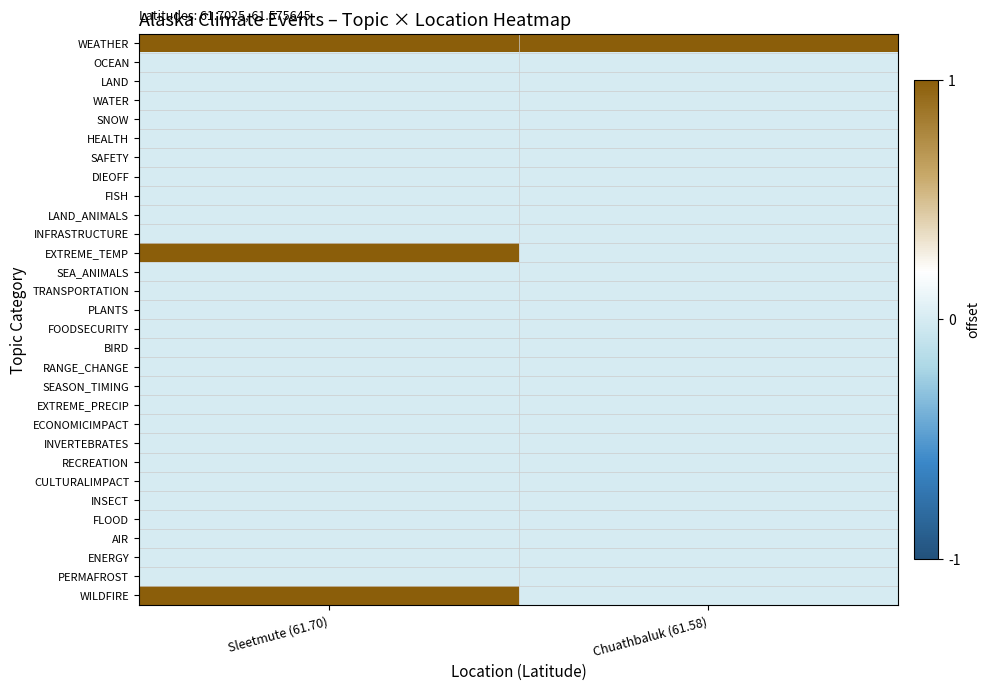

Reading left to right, transcribe all the data shown in this chart.

WEATHER: Sleetmute (61.70)=1	Chuathbaluk (61.58)=1
OCEAN: Sleetmute (61.70)=0	Chuathbaluk (61.58)=0
LAND: Sleetmute (61.70)=0	Chuathbaluk (61.58)=0
WATER: Sleetmute (61.70)=0	Chuathbaluk (61.58)=0
SNOW: Sleetmute (61.70)=0	Chuathbaluk (61.58)=0
HEALTH: Sleetmute (61.70)=0	Chuathbaluk (61.58)=0
SAFETY: Sleetmute (61.70)=0	Chuathbaluk (61.58)=0
DIEOFF: Sleetmute (61.70)=0	Chuathbaluk (61.58)=0
FISH: Sleetmute (61.70)=0	Chuathbaluk (61.58)=0
LAND_ANIMALS: Sleetmute (61.70)=0	Chuathbaluk (61.58)=0
INFRASTRUCTURE: Sleetmute (61.70)=0	Chuathbaluk (61.58)=0
EXTREME_TEMP: Sleetmute (61.70)=1	Chuathbaluk (61.58)=0
SEA_ANIMALS: Sleetmute (61.70)=0	Chuathbaluk (61.58)=0
TRANSPORTATION: Sleetmute (61.70)=0	Chuathbaluk (61.58)=0
PLANTS: Sleetmute (61.70)=0	Chuathbaluk (61.58)=0
FOODSECURITY: Sleetmute (61.70)=0	Chuathbaluk (61.58)=0
BIRD: Sleetmute (61.70)=0	Chuathbaluk (61.58)=0
RANGE_CHANGE: Sleetmute (61.70)=0	Chuathbaluk (61.58)=0
SEASON_TIMING: Sleetmute (61.70)=0	Chuathbaluk (61.58)=0
EXTREME_PRECIP: Sleetmute (61.70)=0	Chuathbaluk (61.58)=0
ECONOMICIMPACT: Sleetmute (61.70)=0	Chuathbaluk (61.58)=0
INVERTEBRATES: Sleetmute (61.70)=0	Chuathbaluk (61.58)=0
RECREATION: Sleetmute (61.70)=0	Chuathbaluk (61.58)=0
CULTURALIMPACT: Sleetmute (61.70)=0	Chuathbaluk (61.58)=0
INSECT: Sleetmute (61.70)=0	Chuathbaluk (61.58)=0
FLOOD: Sleetmute (61.70)=0	Chuathbaluk (61.58)=0
AIR: Sleetmute (61.70)=0	Chuathbaluk (61.58)=0
ENERGY: Sleetmute (61.70)=0	Chuathbaluk (61.58)=0
PERMAFROST: Sleetmute (61.70)=0	Chuathbaluk (61.58)=0
WILDFIRE: Sleetmute (61.70)=1	Chuathbaluk (61.58)=0